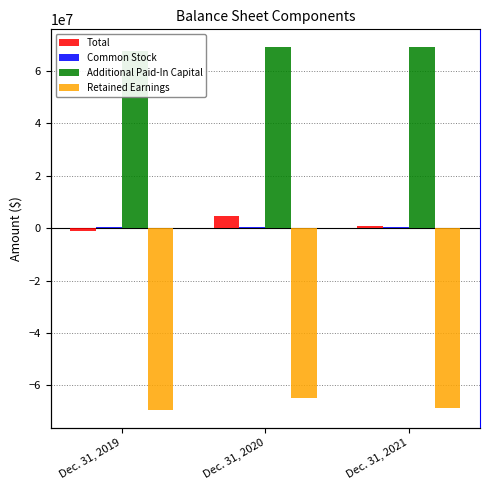

At which category does the chart reach its minimum across all series?

Dec. 31, 2019